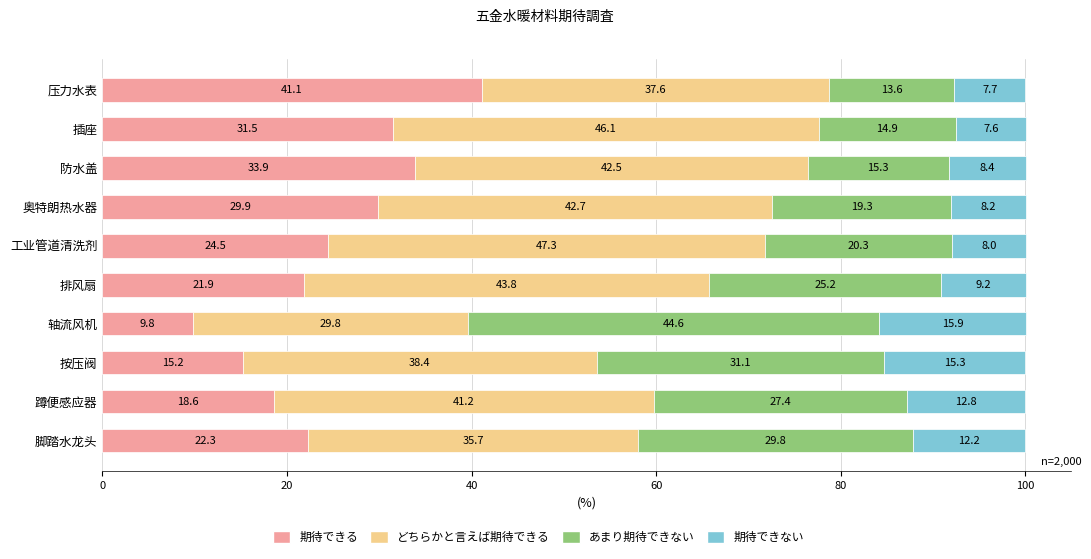

What value does the 期待できる series have at 插座?

31.5